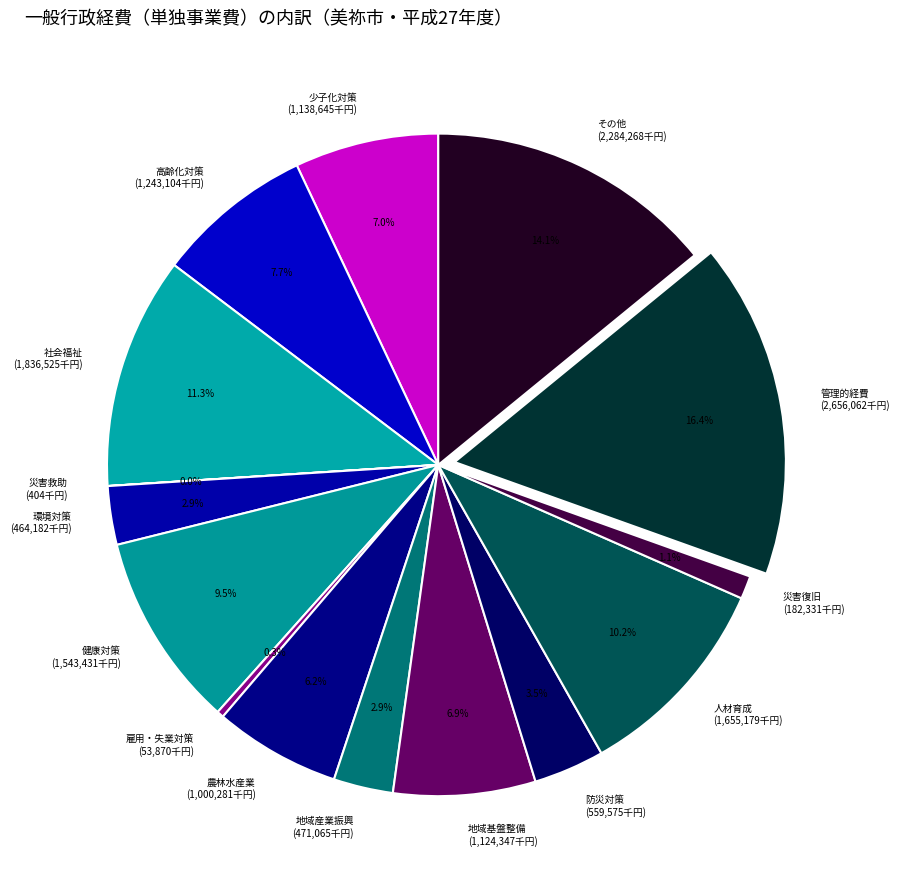

Is there any slice that represents more than half of the pie?

No